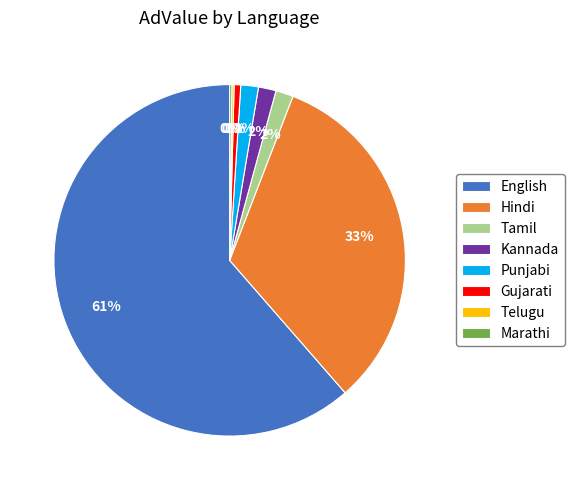

Does Kannada represent more than half of the total?

No